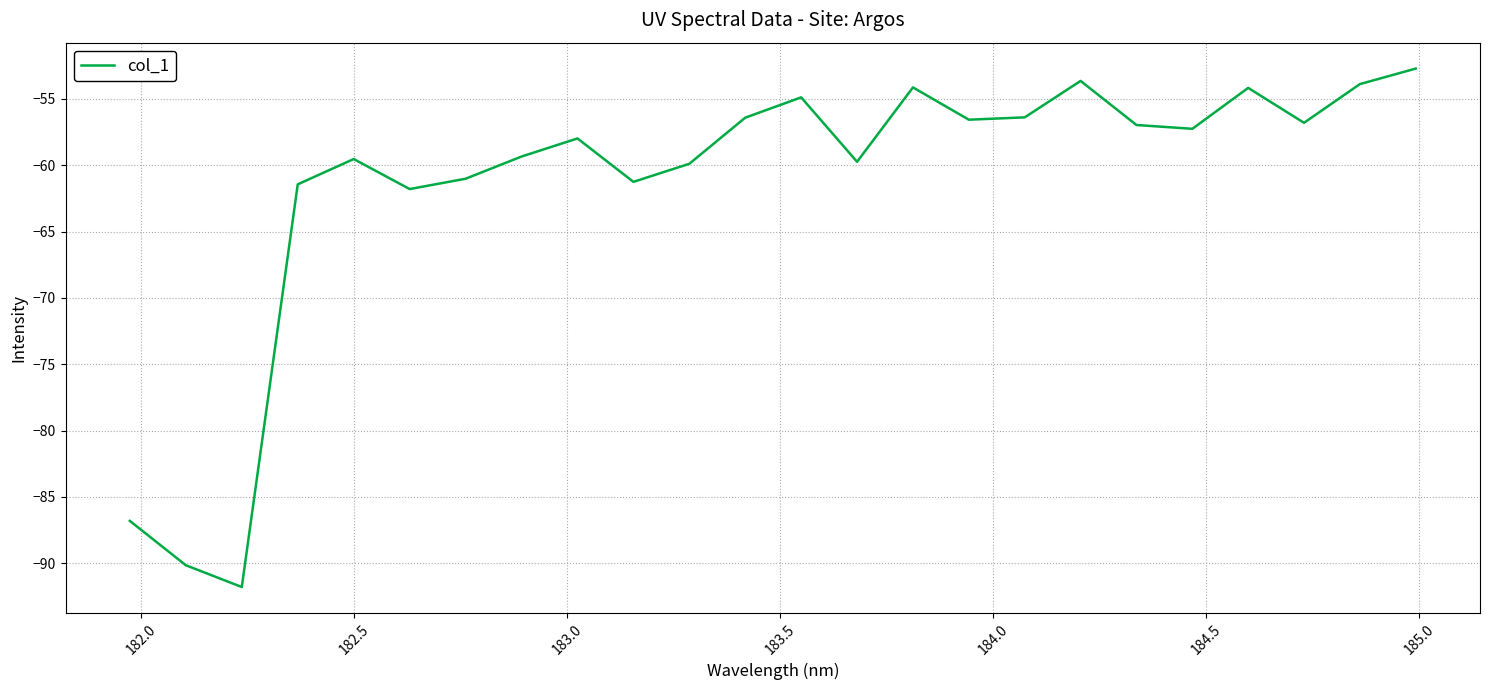

What is the smallest value displayed?

-91.8